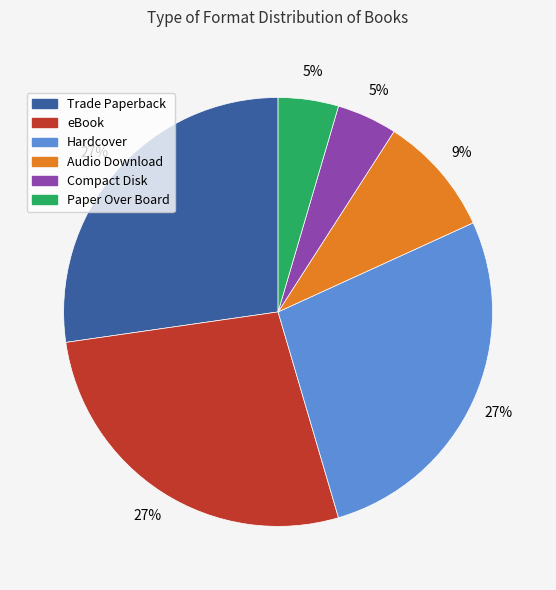

Is there any slice that represents more than half of the pie?

No